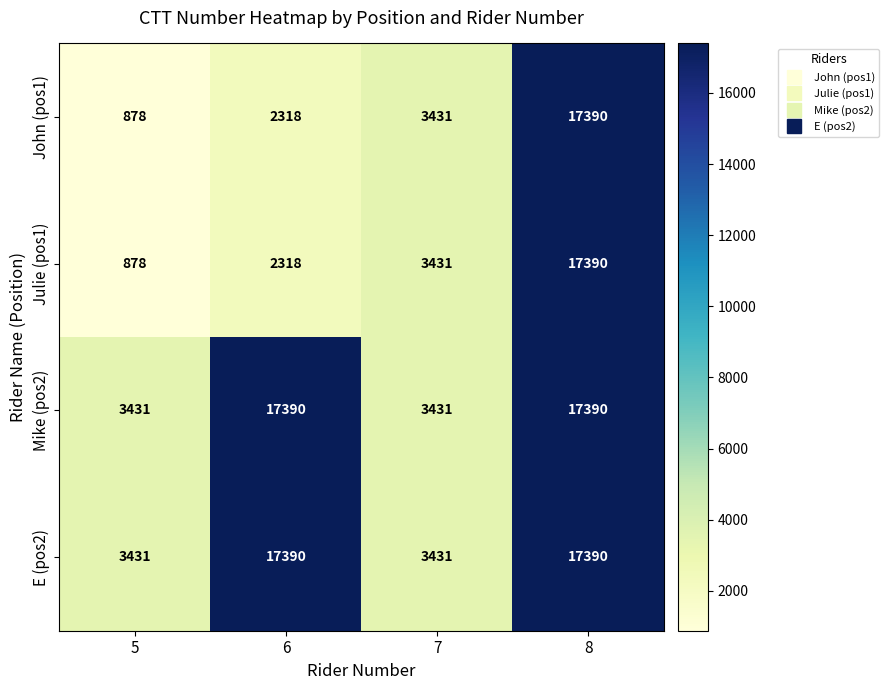

Reading left to right, list all the values displayed in this chart.

John (pos1): 878	2318	3431	17390
Julie (pos1): 878	2318	3431	17390
Mike (pos2): 3431	17390	3431	17390
E (pos2): 3431	17390	3431	17390